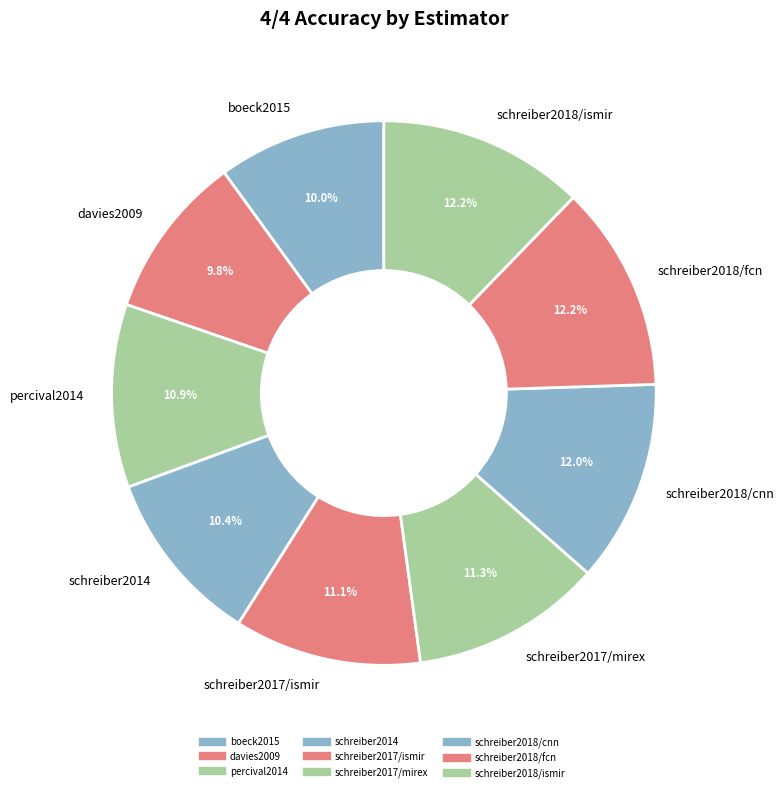

Between boeck2015 and schreiber2018/fcn, which is larger?

schreiber2018/fcn